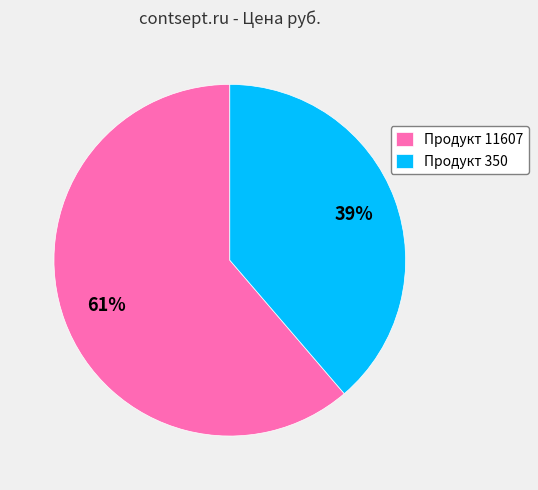

Rank the categories by value from highest to lowest.

Продукт 11607, Продукт 350